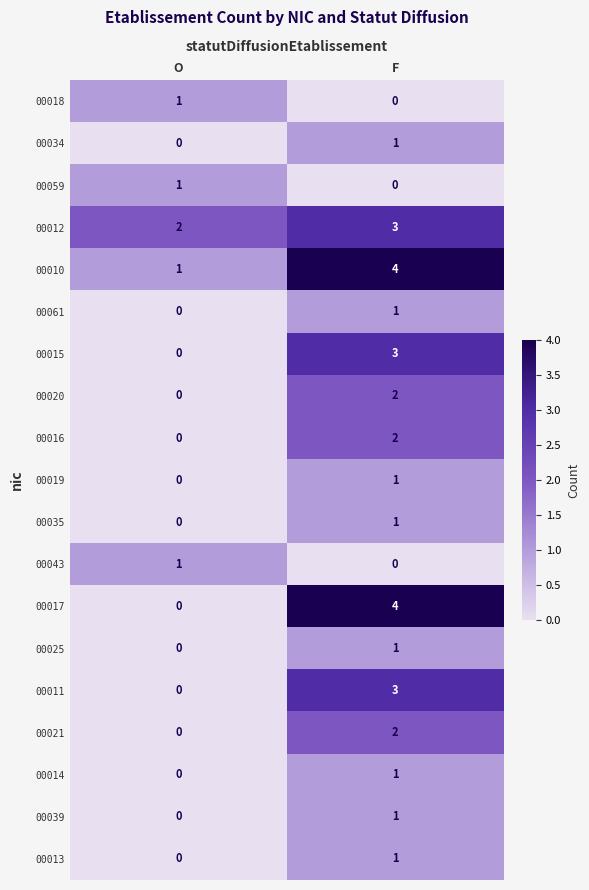

At which category does the chart reach its peak across all series?

F